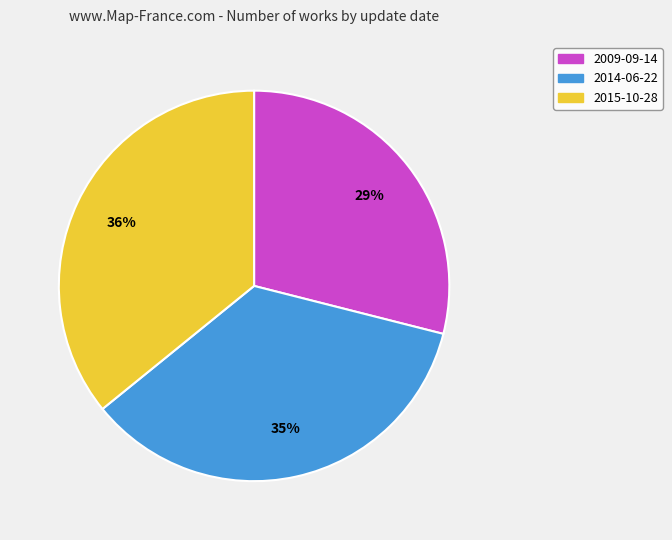

True or false: 2014-06-22 accounts for 48% of the total.

False